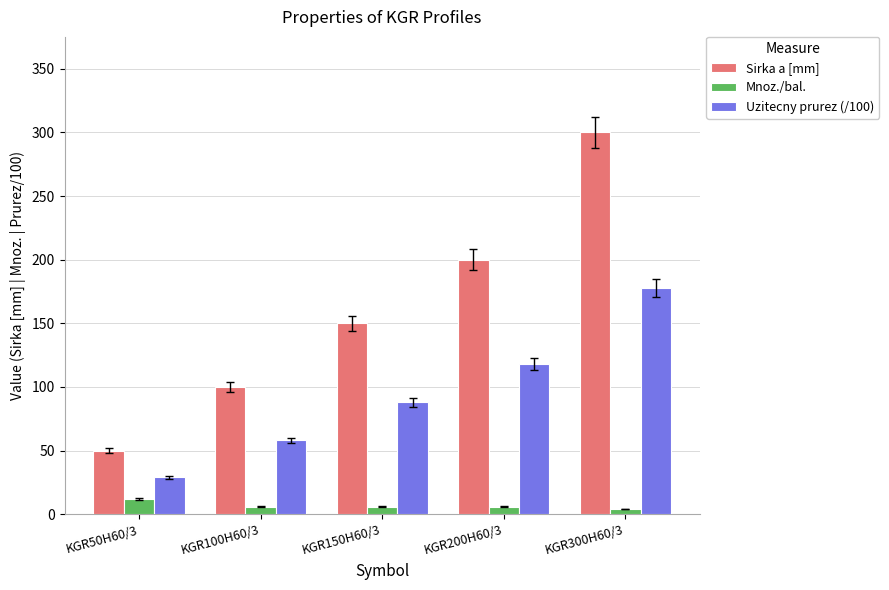

At which label does Mnoz./bal. first exceed 6?

KGR50H60/3